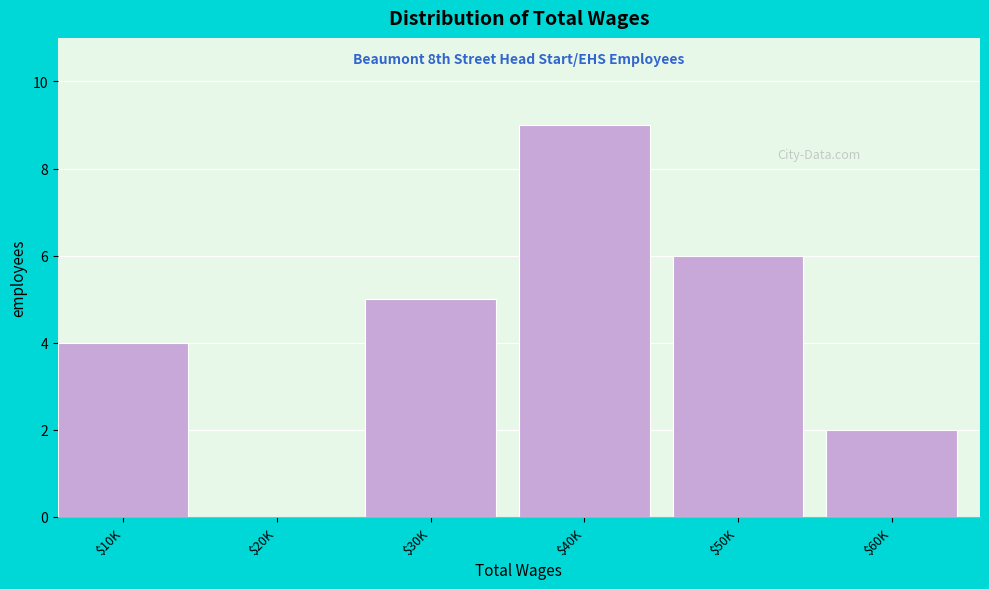

Which category has the highest value across all series?

$40K